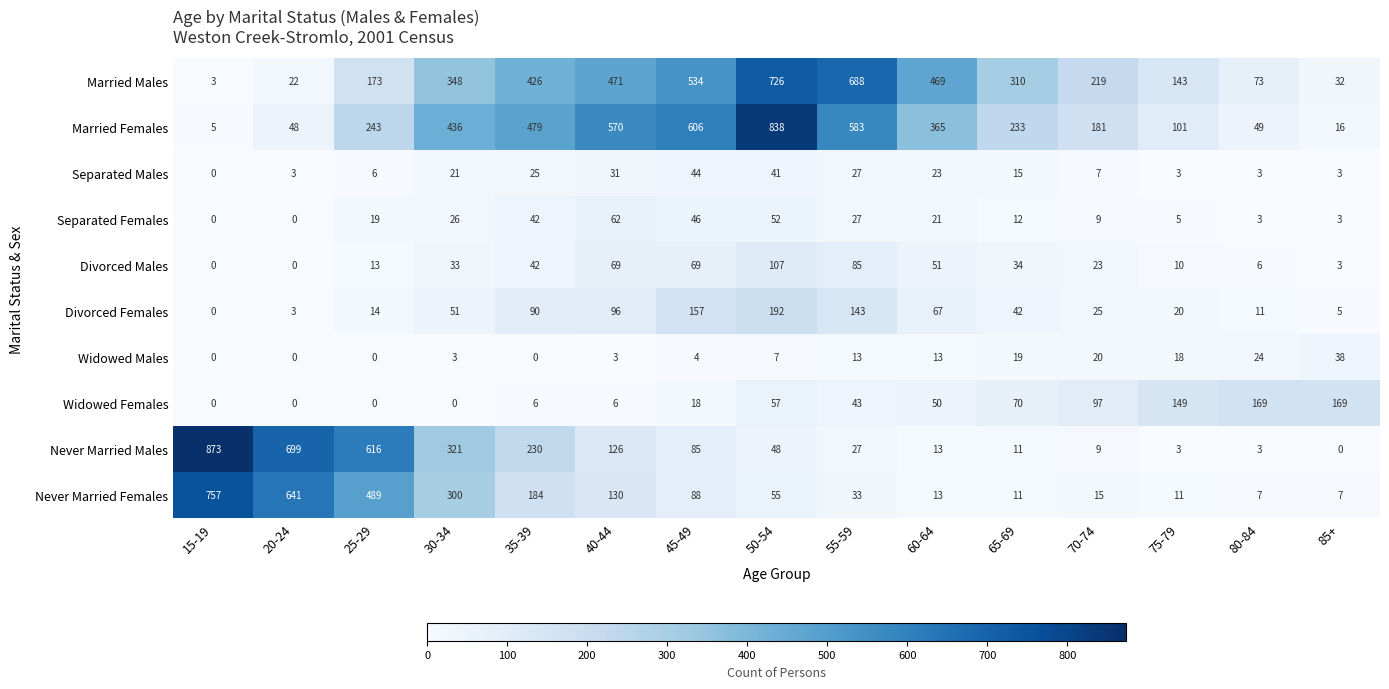

Is it true that Married Females equals 436 at 30-34?

True